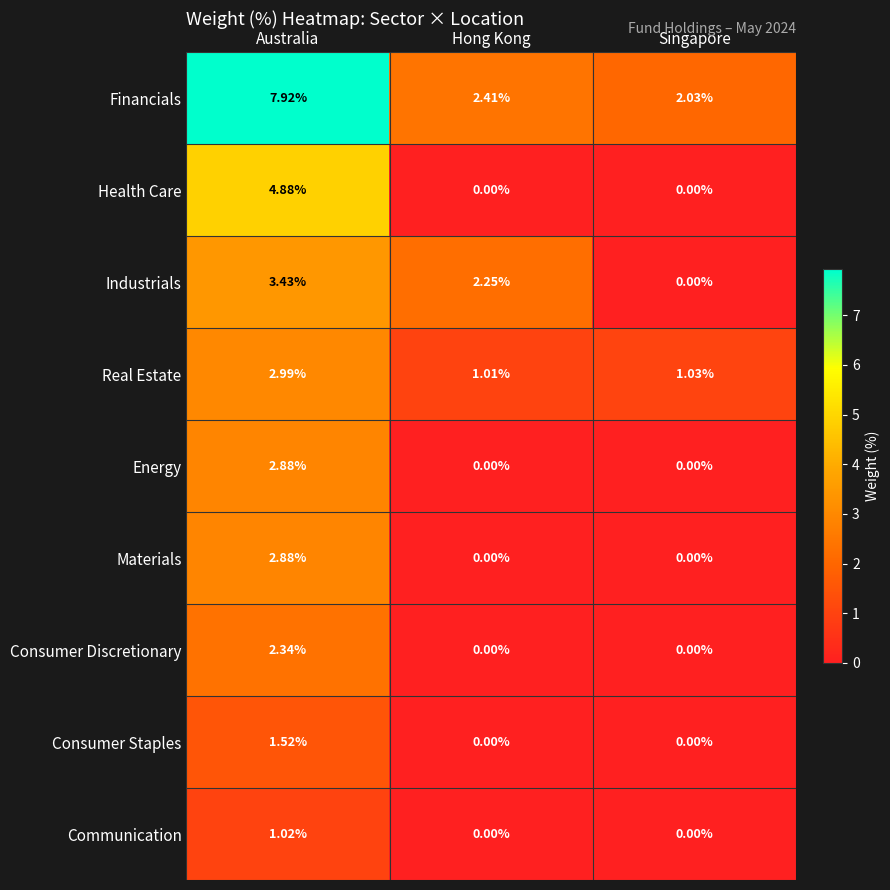

Is the value of Health Care at Australia greater than the value of Materials at Australia?

Yes